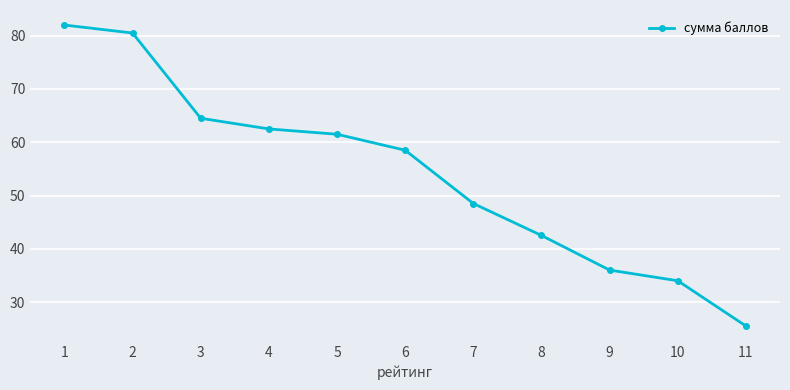

The chart shows a value of 61.5 at 5. True or false?

True